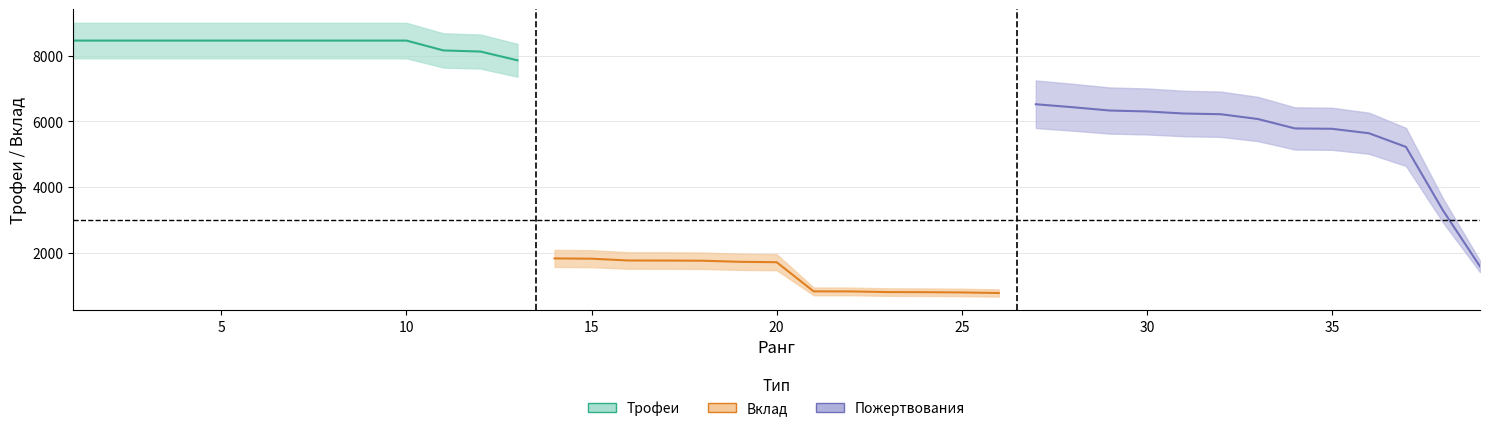

True or false: Трофеи and Получено intersect in this chart.

False